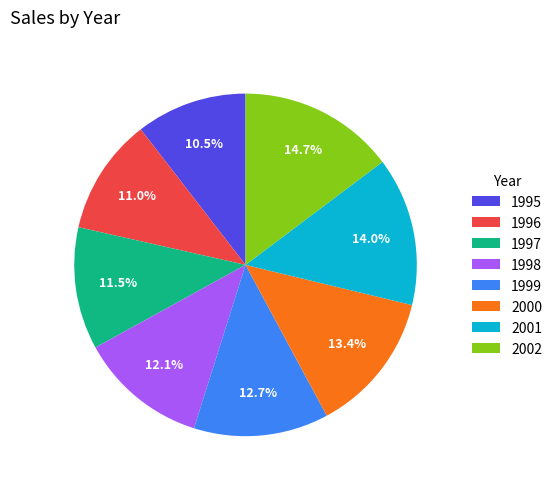

What percentage is the 1998 slice, to the nearest percent?

12%